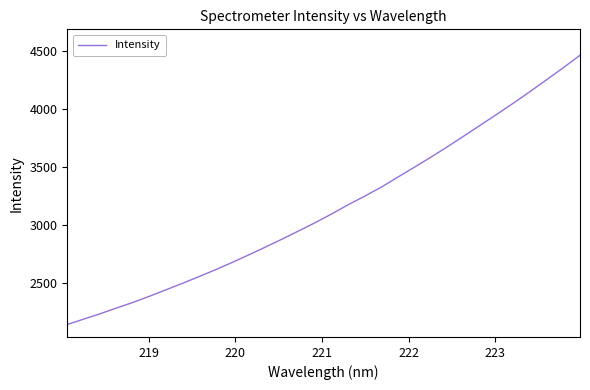

What is the difference between the maximum and minimum values?

2316.9